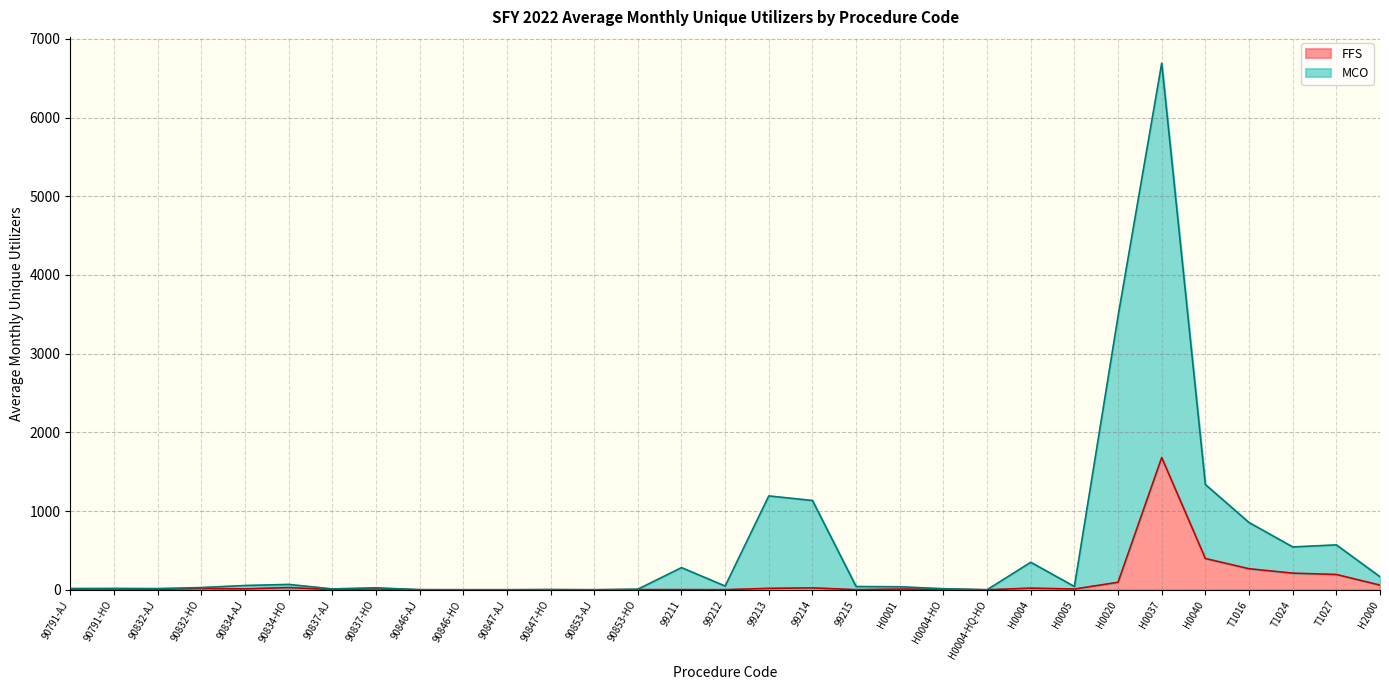

At which category is the sum across all series the highest?

H0037